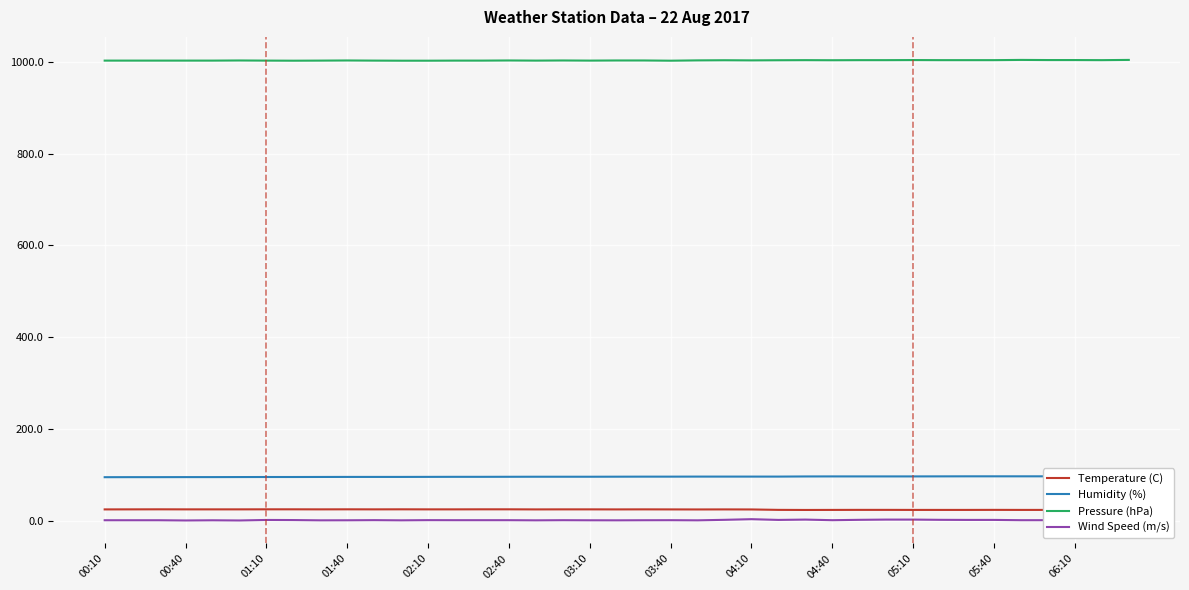

Which series has the widest spread of values?

Wind Speed (m/s)